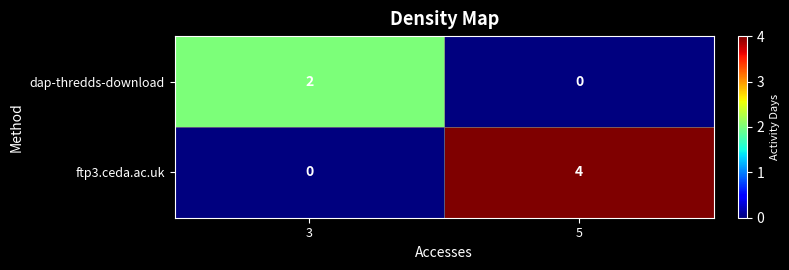

Which series has the widest spread of values?

ftp3.ceda.ac.uk